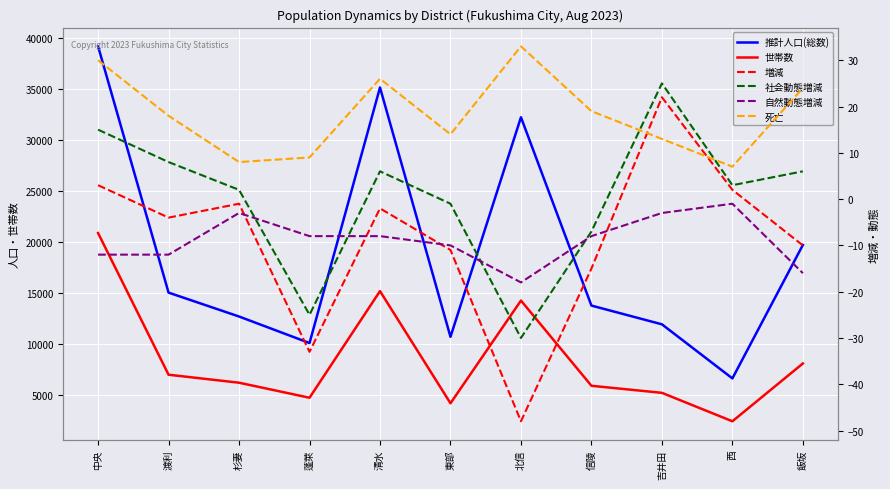

At how many categories does at least one series exceed 18727?

4